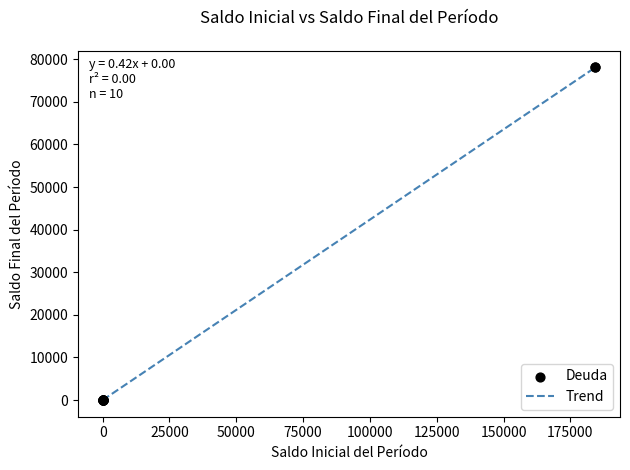

What is the difference between the maximum and minimum values?

78077.2